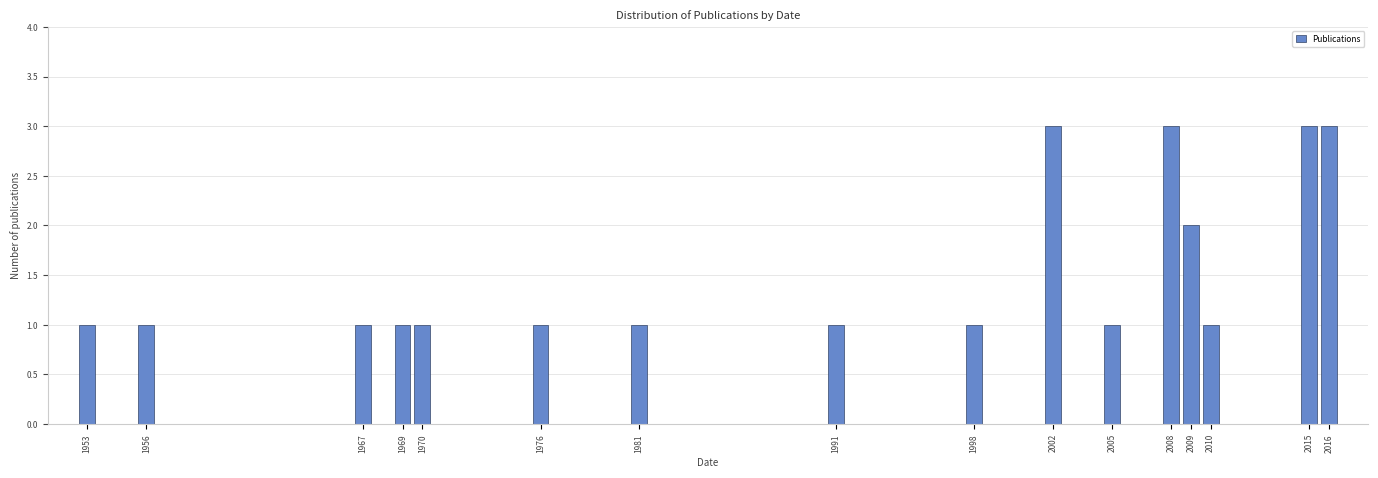

Reading left to right, transcribe all the data shown in this chart.

1	1	1	1	1	1	1	1	1	3	1	3	2	1	3	3